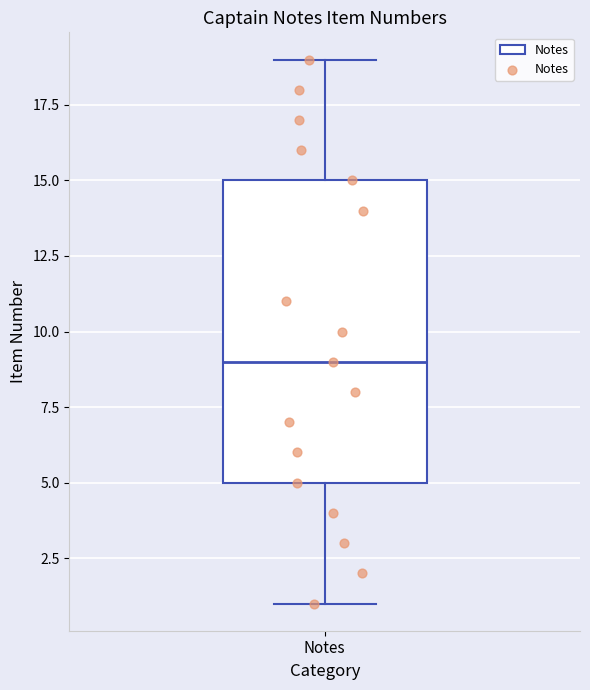

Read this box plot against the y-axis: the position of the median line, the range covered by the box, and the ends of both whiskers. The values are not printed on the chart, so give them approximately, as read against the axis.

median 9, box 5 to 15, whiskers 1 to 19